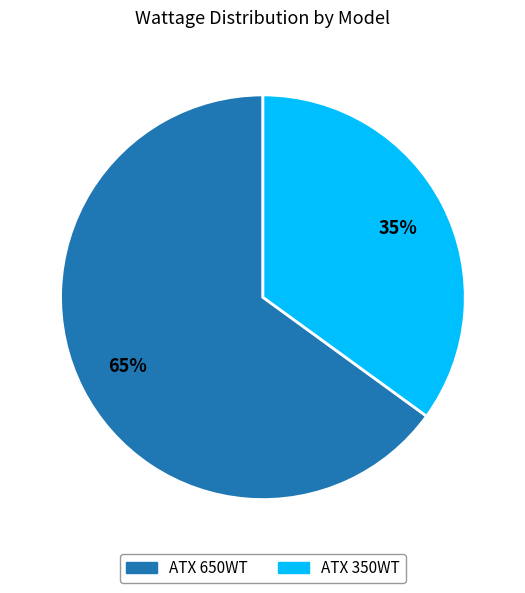

Does ATX 650WT account for over 50% of the chart?

Yes